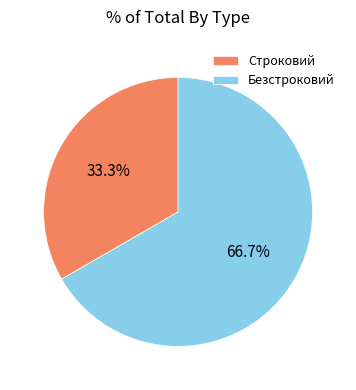

To the nearest percent, what portion does Строковий represent?

33%